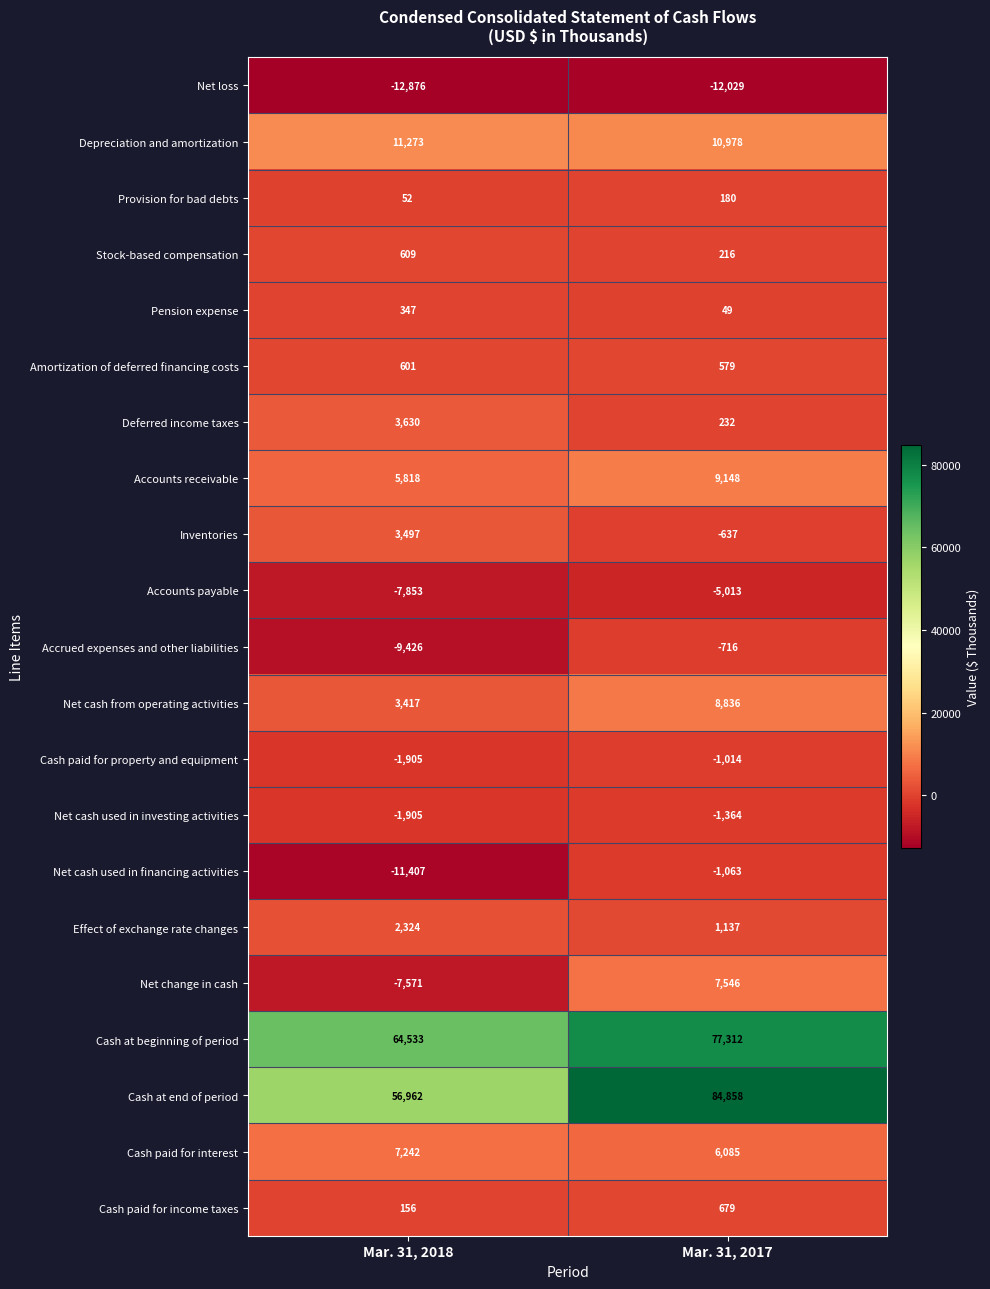

What is the difference between the highest and lowest values at Mar. 31, 2017?

96887